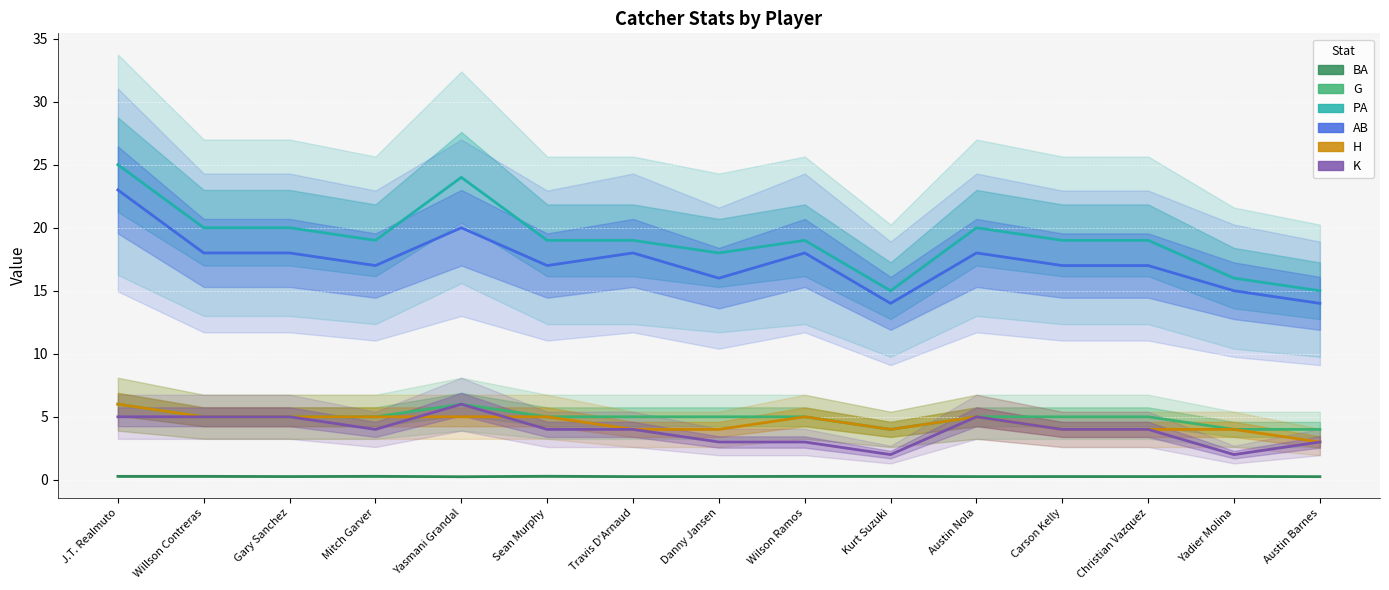

What is the label of the 10th point from the left?

Kurt Suzuki